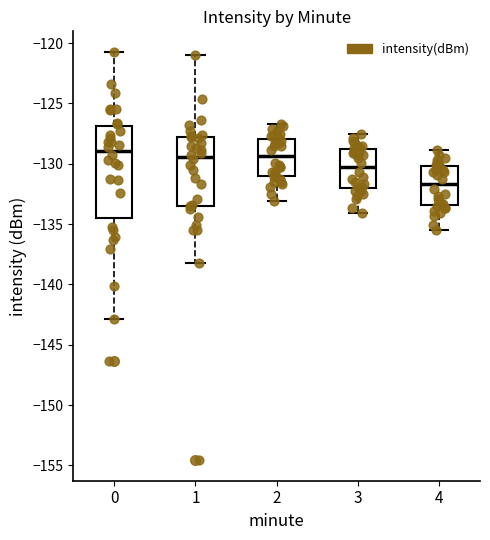

Which box is the tallest, from its lower edge to its upper edge?

0